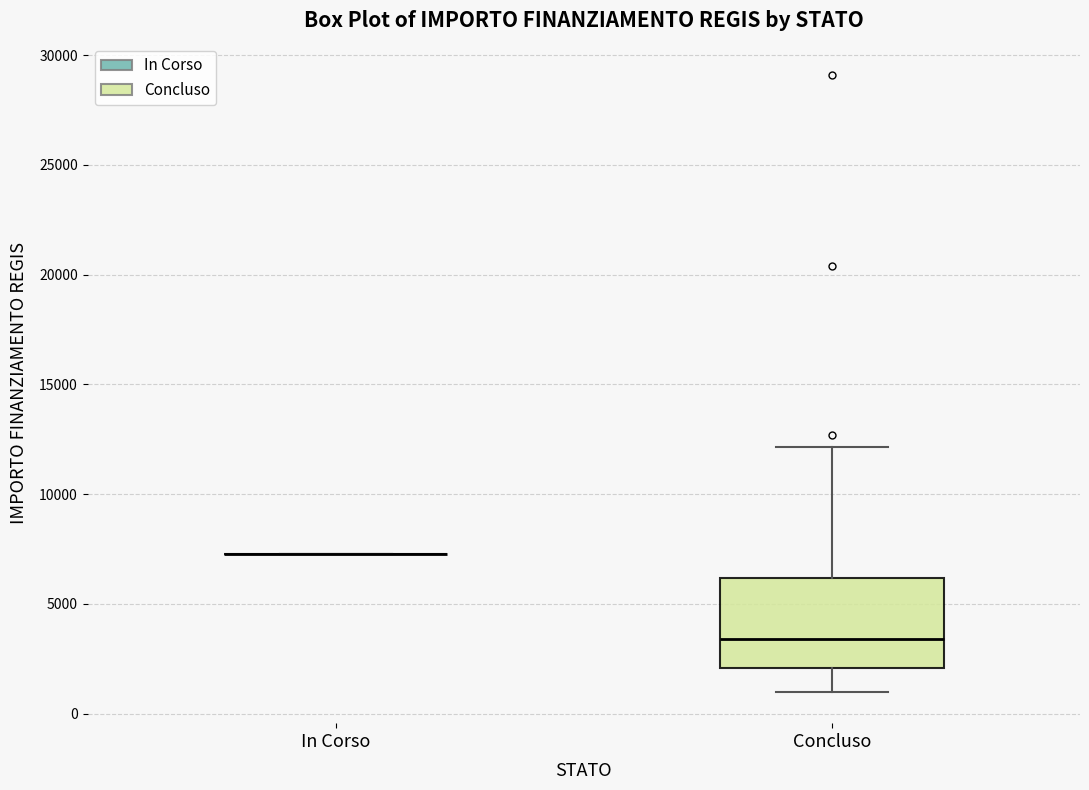

Reading left to right, read every box against the y-axis: the position of its median line, the range the box covers, and the ends of its whiskers. The values are not printed on the chart, so give them approximately, as read against the axis.

In Corso: box collapsed to a line at 7500, whiskers 7500 to 7500
Concluso: median 3500, box 2000 to 6000, whiskers 1000 to 12000